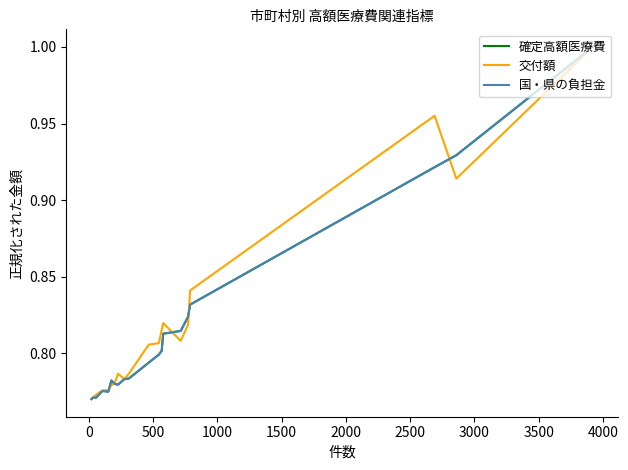

What is the value of the 交付額 point at the 15th from the left?

0.8